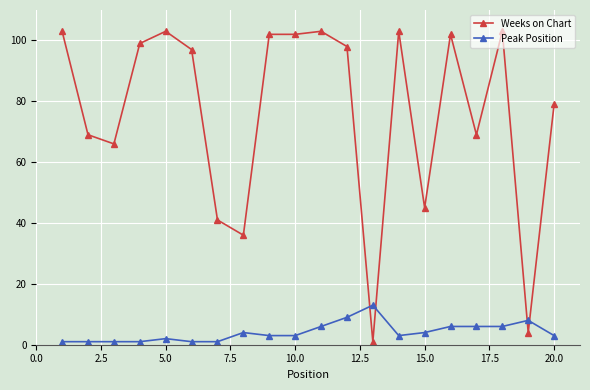

What is the minimum value for Weeks on Chart?

1